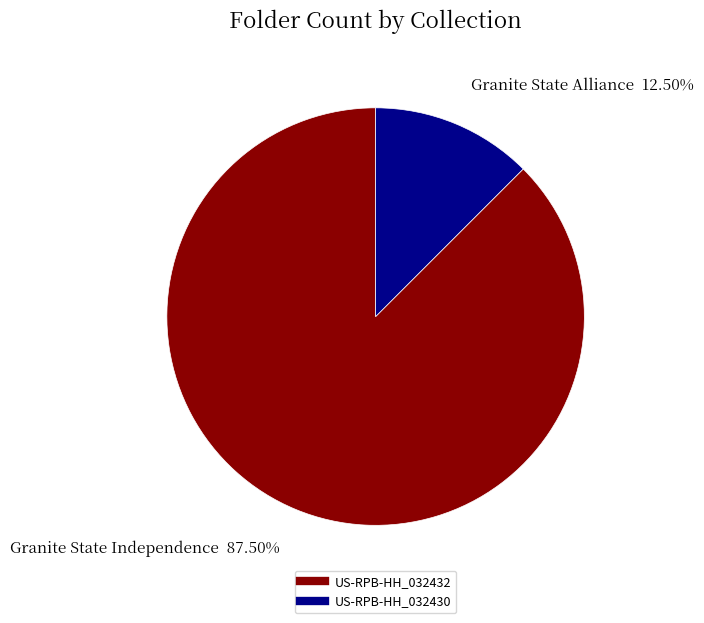

To the nearest percent, what is the combined percentage of US-RPB-HH_032432 and US-RPB-HH_032430?

100%